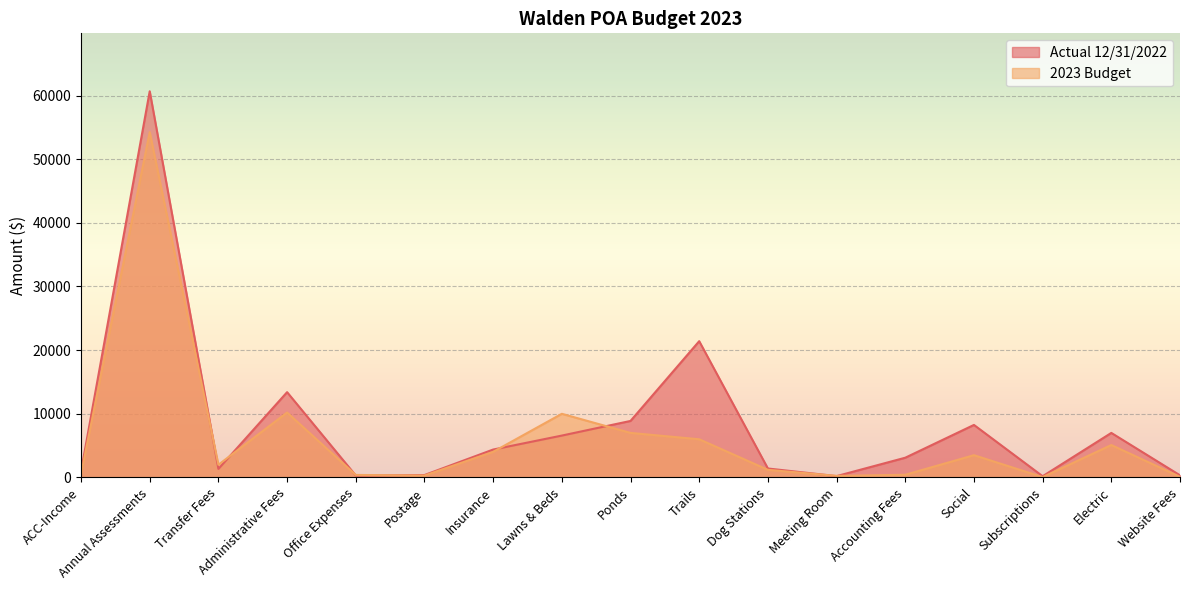

Which series has the largest total across all categories?

Actual 12/31/2022